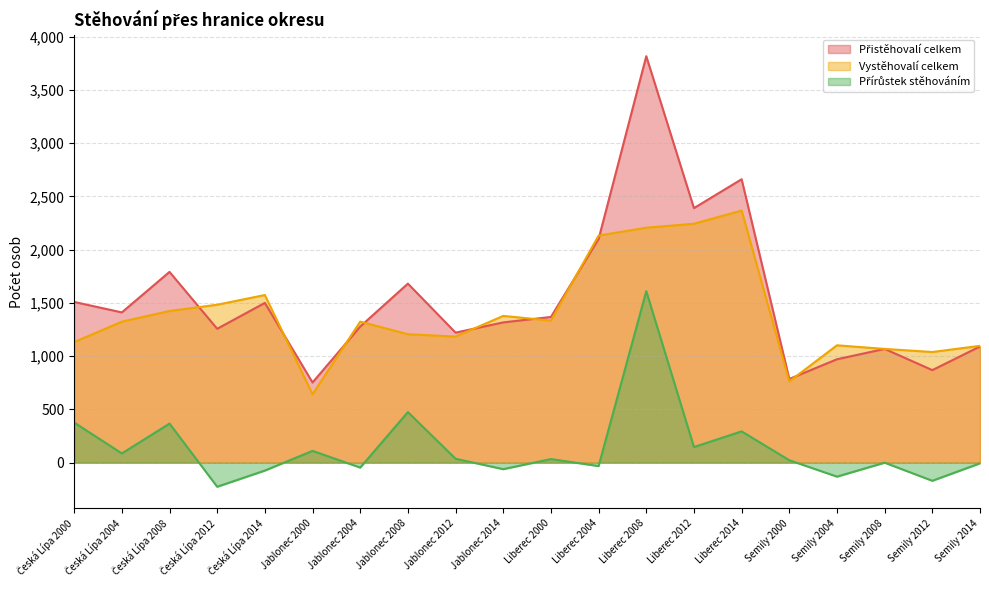

What position from the right is Jablonec 2004?

14